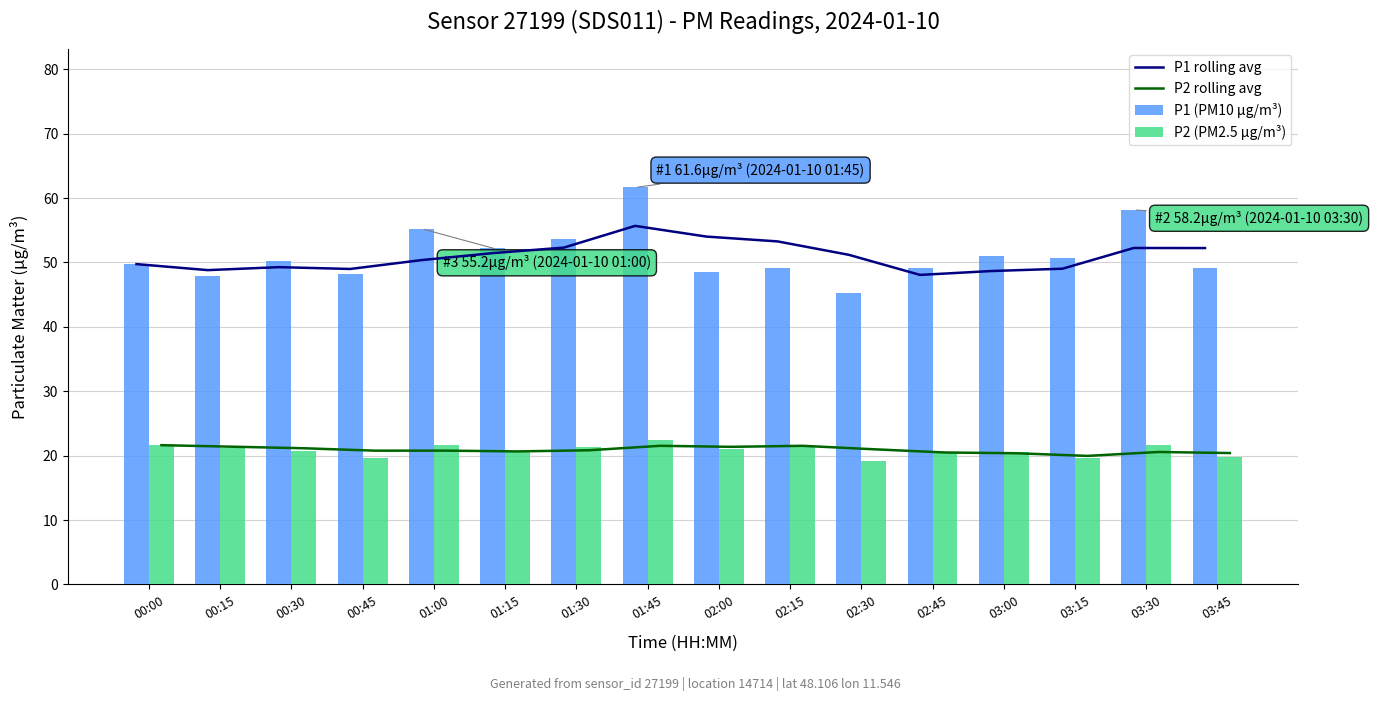

Between 01:00 and 03:00, which is larger?

01:00